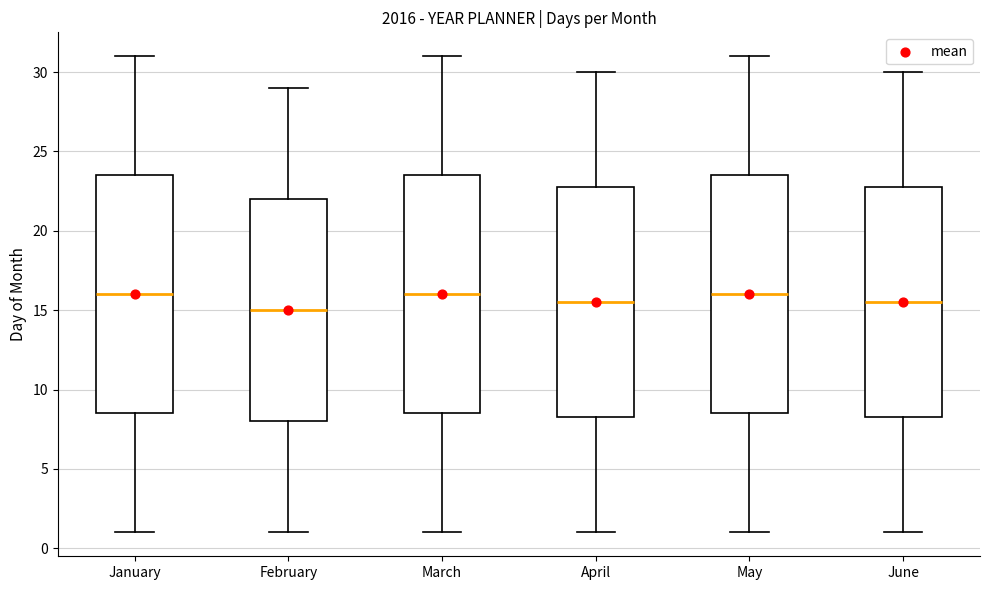

Which box's median line is the lowest?

February